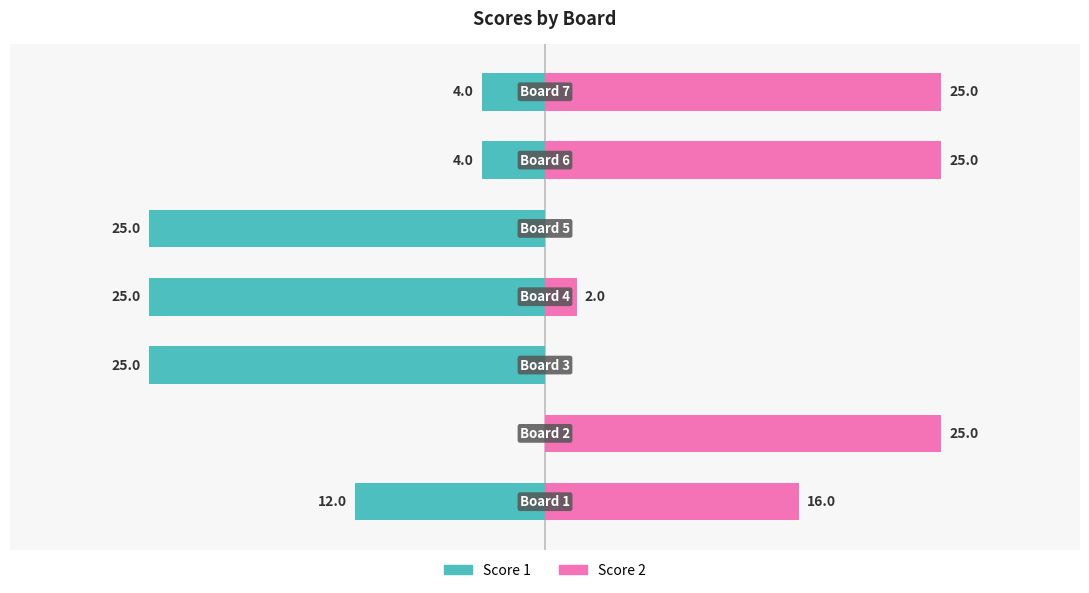

True or false: Score 1 has a value of -2 at 5.

False